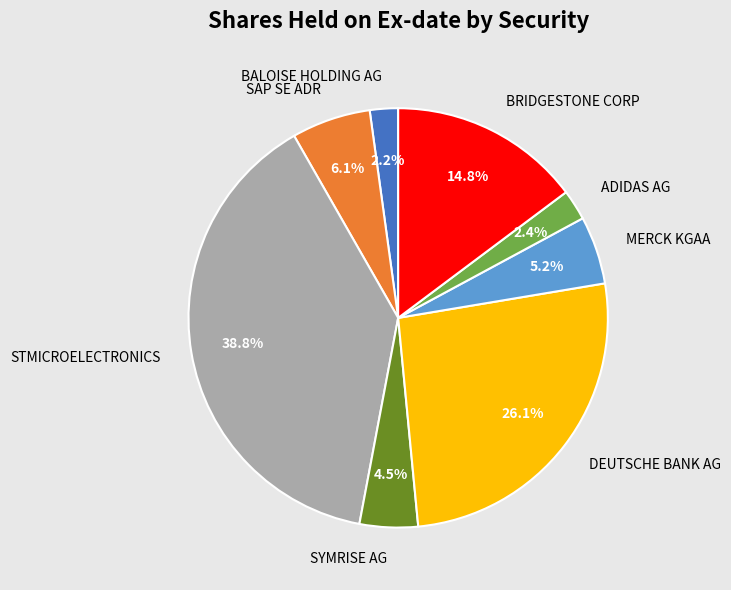

Which category has the biggest portion of the pie?

STMICROELECTRONICS